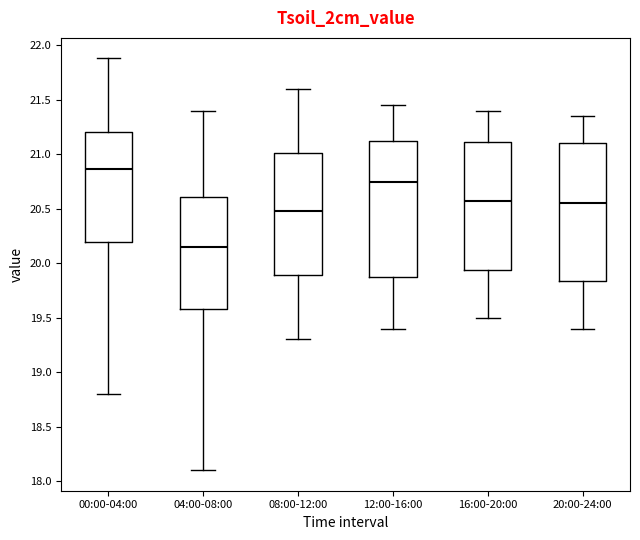

Where is the upper edge of the box for 08:00-12:00 on the y-axis? The values are not printed on the chart, so give them approximately, as read against the axis.

21.00